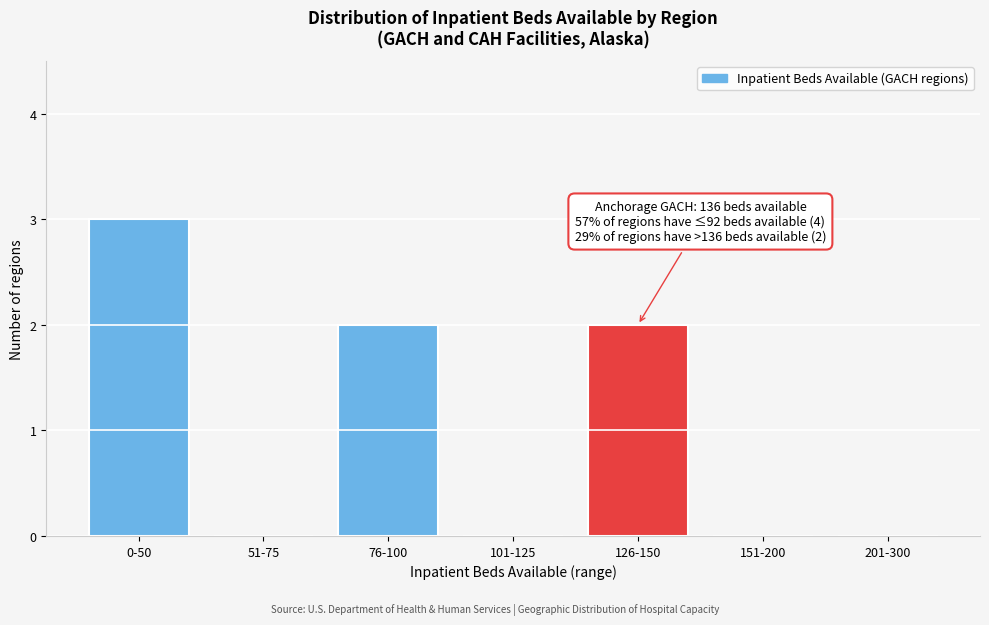

Reading left to right, list all the values displayed in this chart.

0-50=3	51-75=0	76-100=2	101-125=0	126-150=2	151-200=0	201-300=0